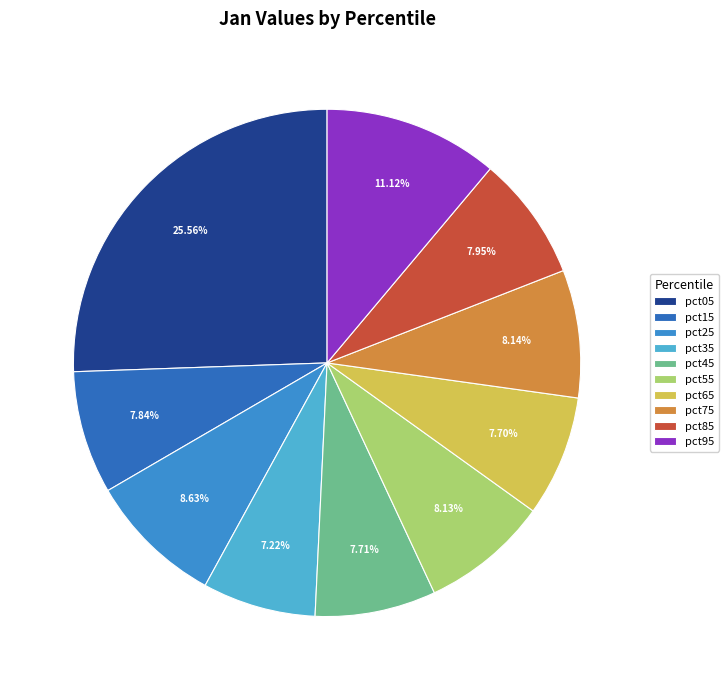

Is there a majority slice in this chart?

No